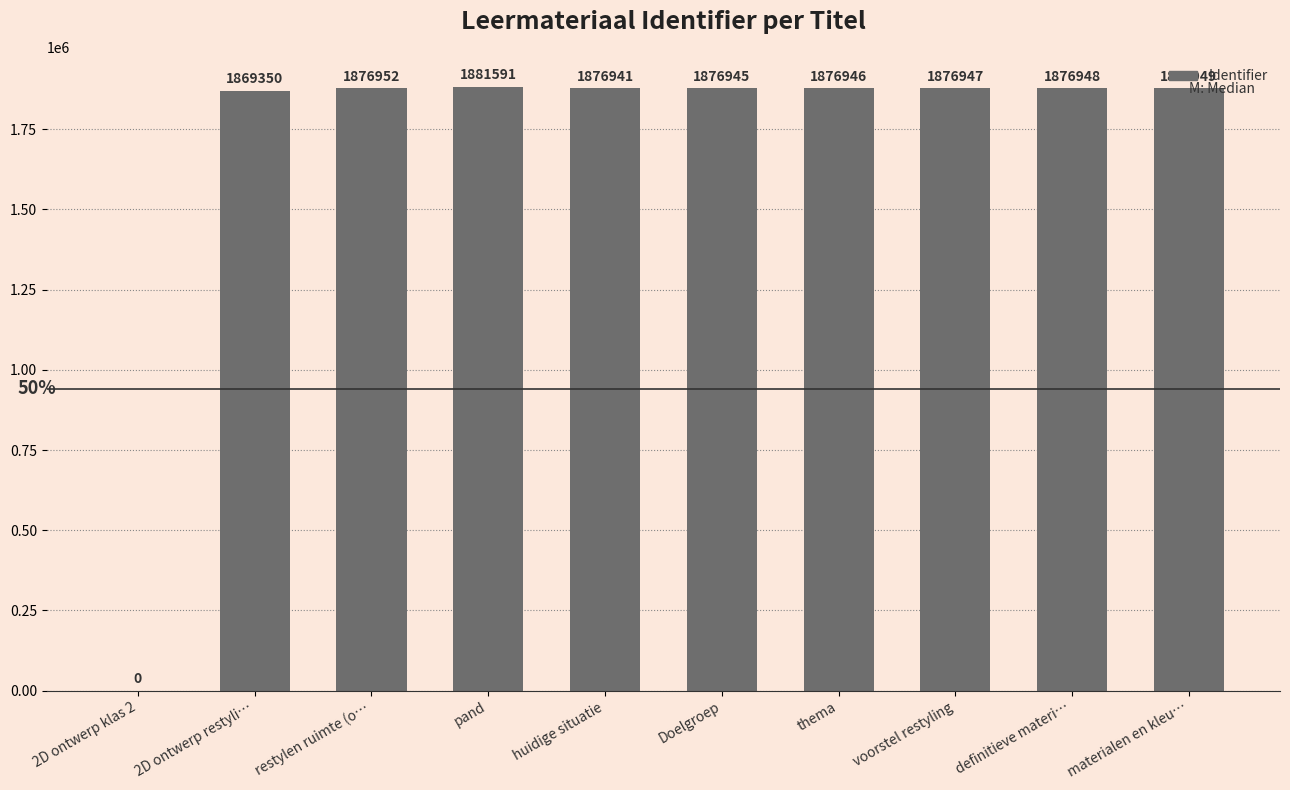

Are the bars horizontal?

No